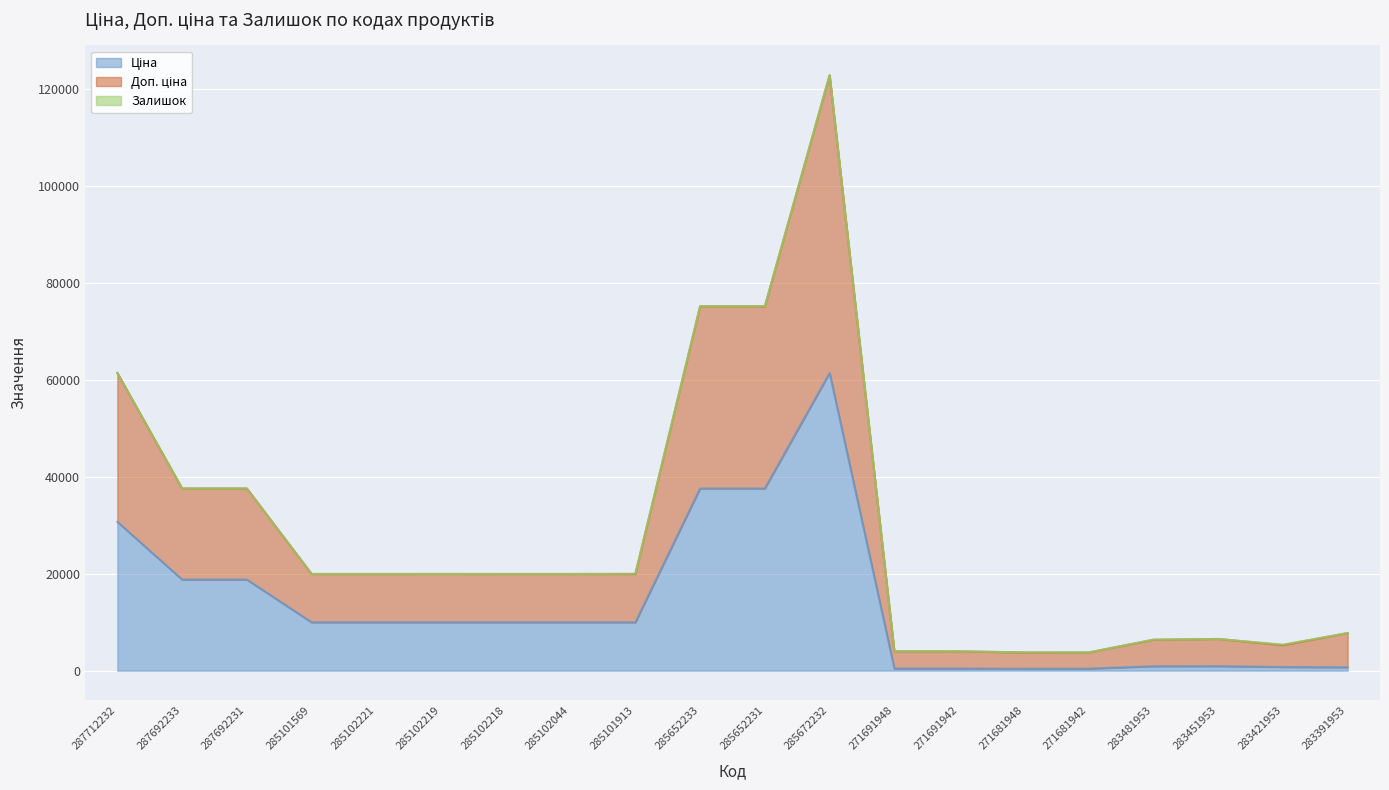

At which category is the sum across all series the highest?

285672232